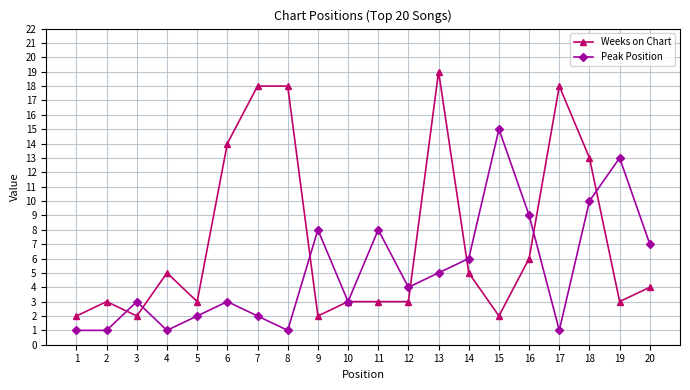

List the series in order of their peak value, highest first.

Weeks on Chart, Peak Position